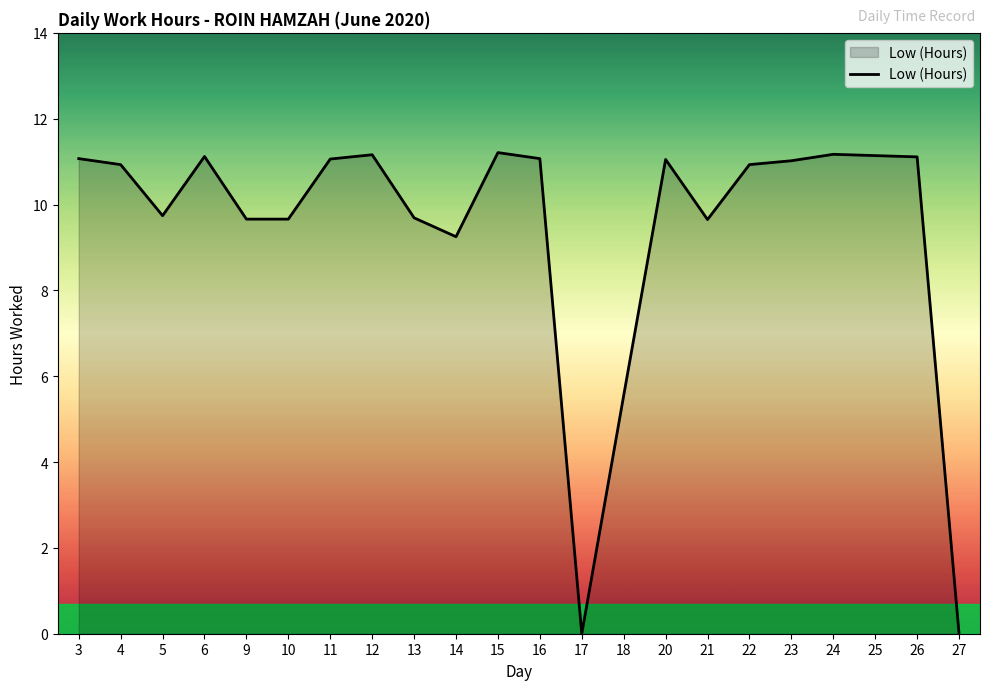

Does the chart display data point markers on the line(s)?

No